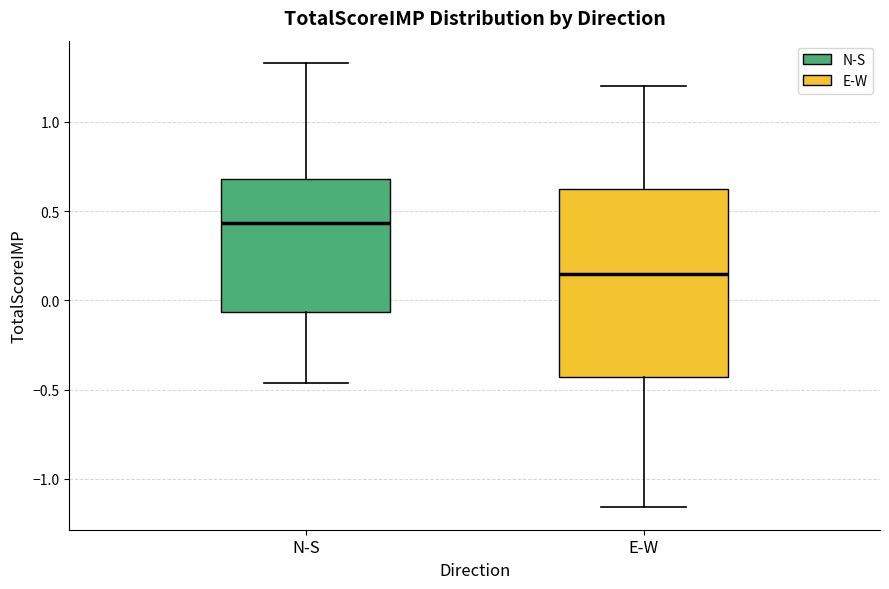

Reading left to right, transcribe this box plot: for each box, give where its median line is, the range the box spans, and where its two whiskers end, as read against the y-axis. The values are not printed on the chart, so give them approximately, as read against the axis.

N-S: median 0.45, box -0.05 to 0.70, whiskers -0.45 to 1.35
E-W: median 0.15, box -0.45 to 0.65, whiskers -1.15 to 1.20